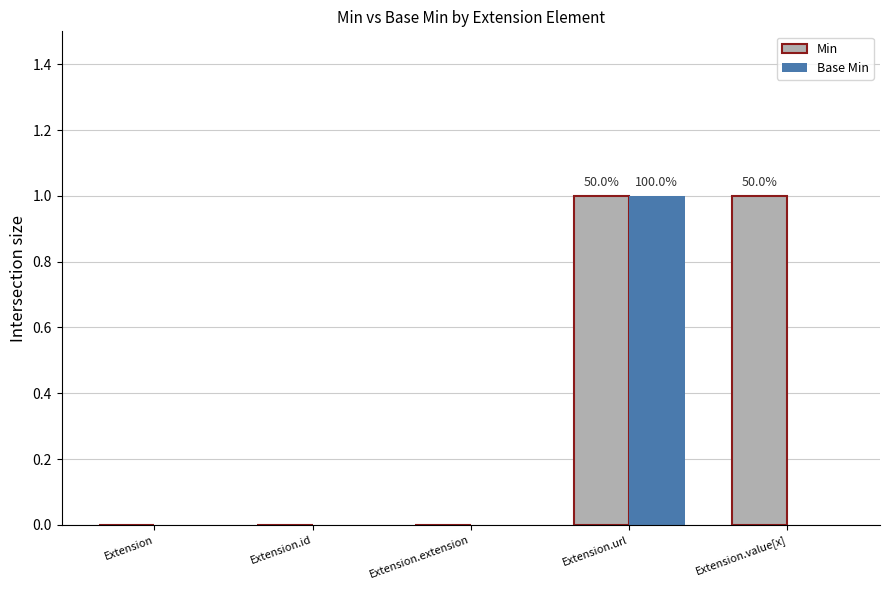

The value of Min at Extension.url is 2. True or false?

False